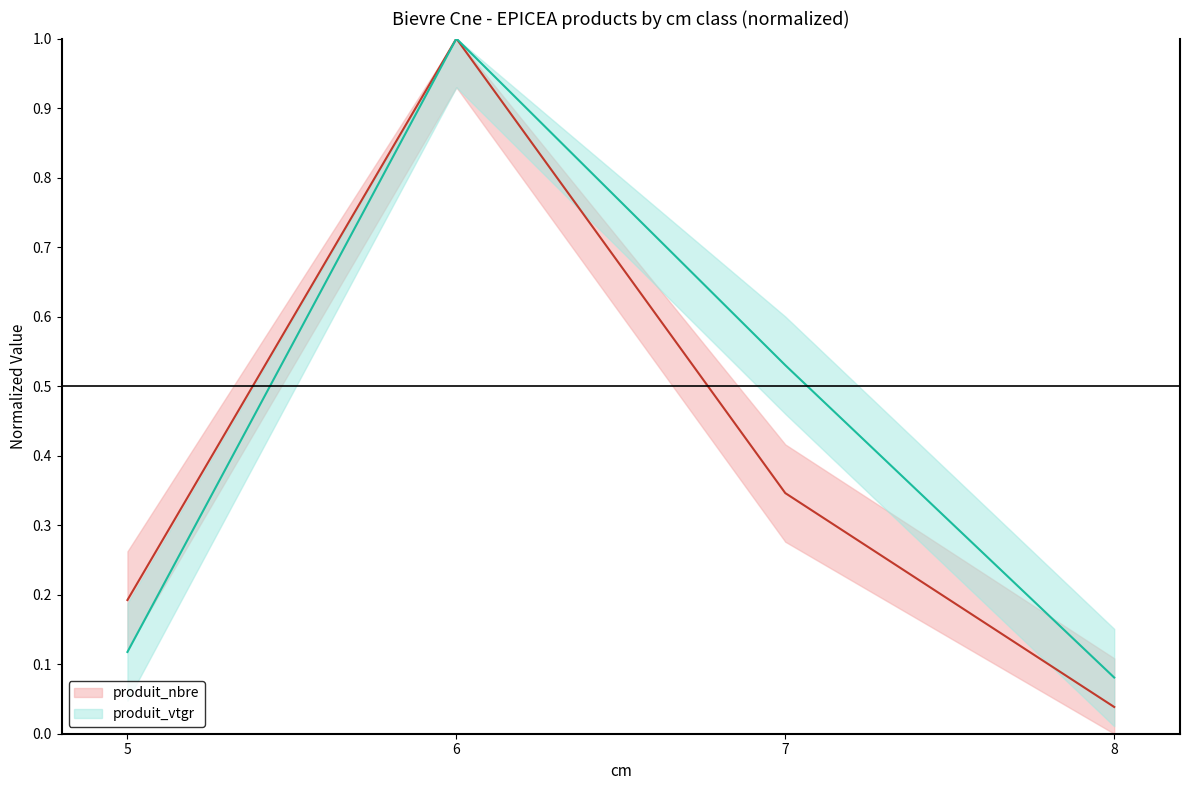

Reading left to right, list all the values displayed in this chart.

produit_nbre: 5=0.2	6=1.0	7=0.3	8=0.0
produit_vtgr: 5=0.1	6=1.0	7=0.5	8=0.1